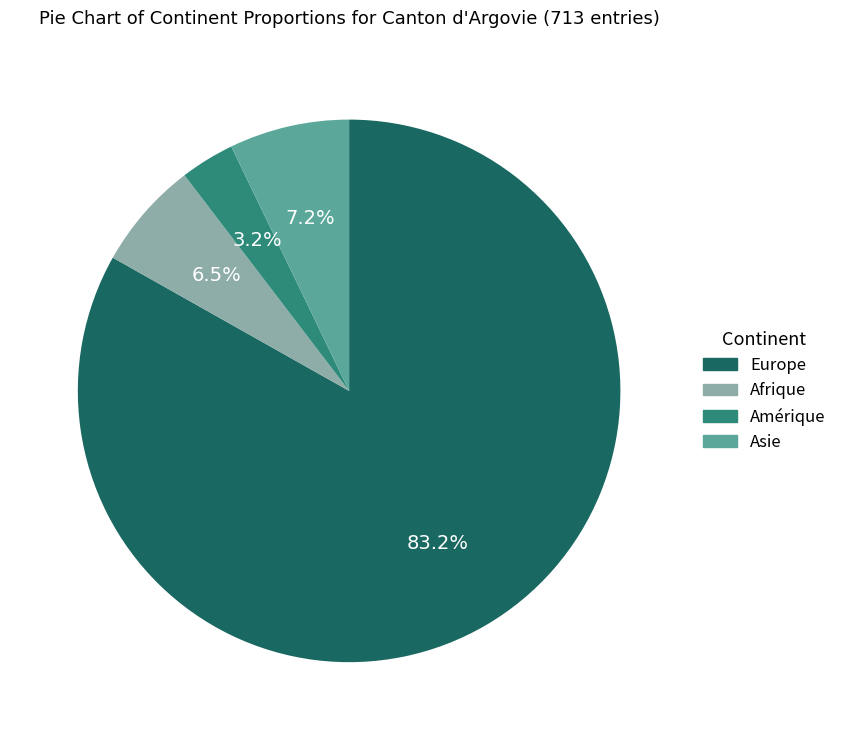

Is there a majority slice in this chart?

Yes